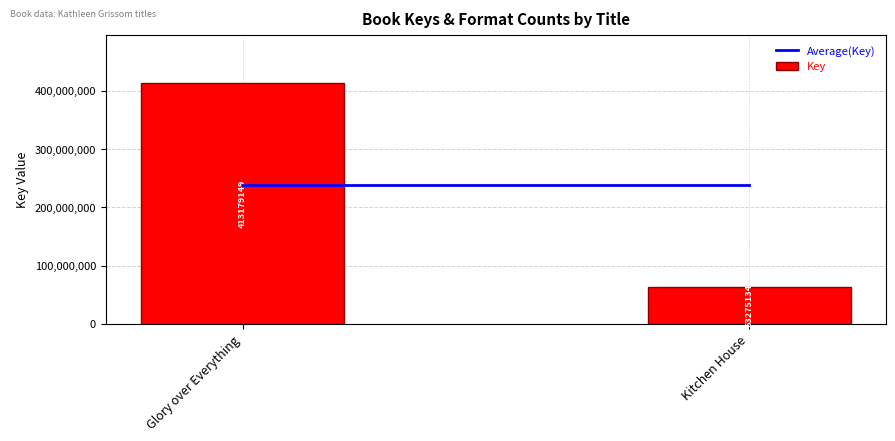

True or false: the data shows 63275134 at Kitchen House.

True